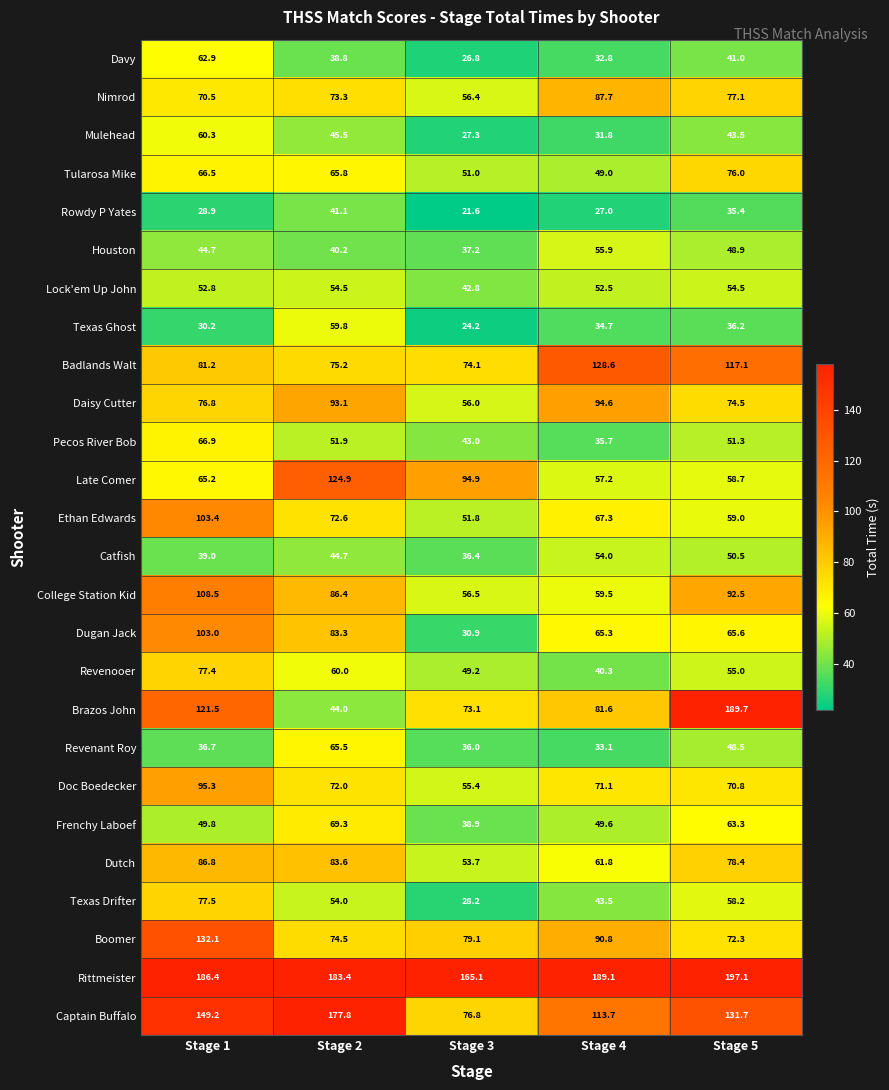

At how many categories does at least one series exceed 161?

5